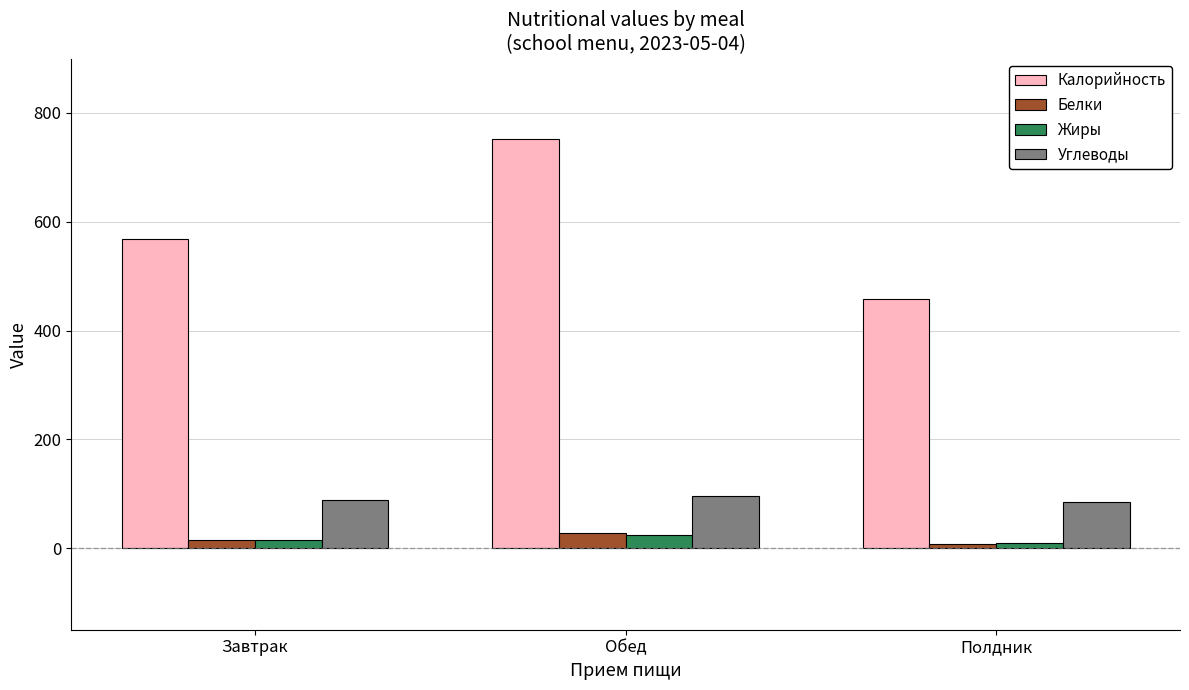

Where is Белки nearest to the value 17?

Завтрак